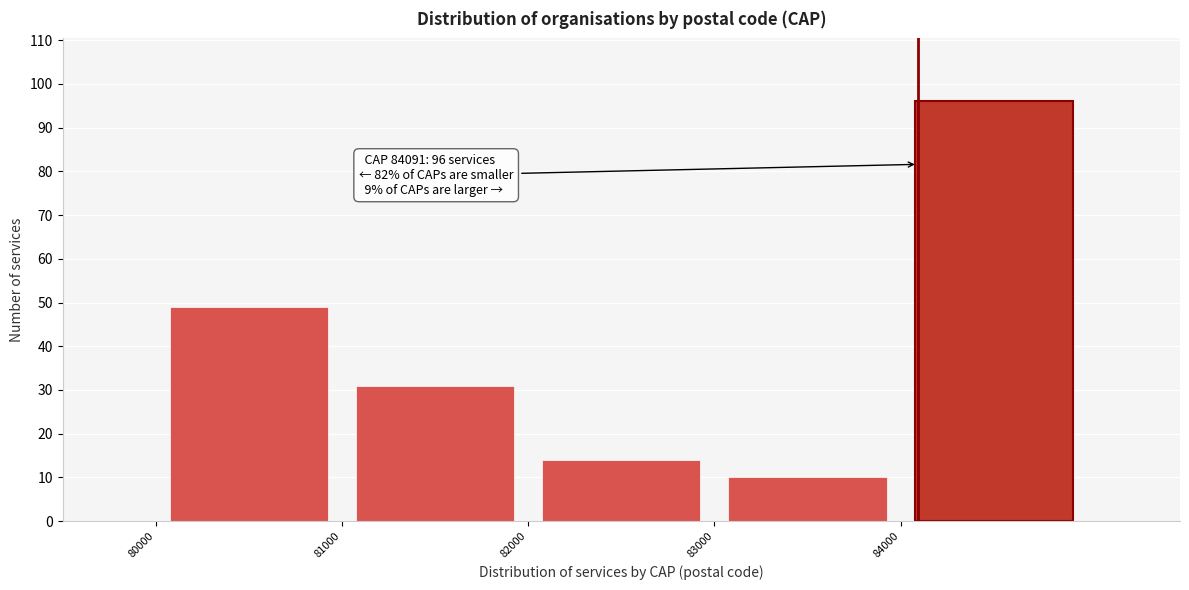

Which range on the x-axis has the tallest bar?

84000 to 85000